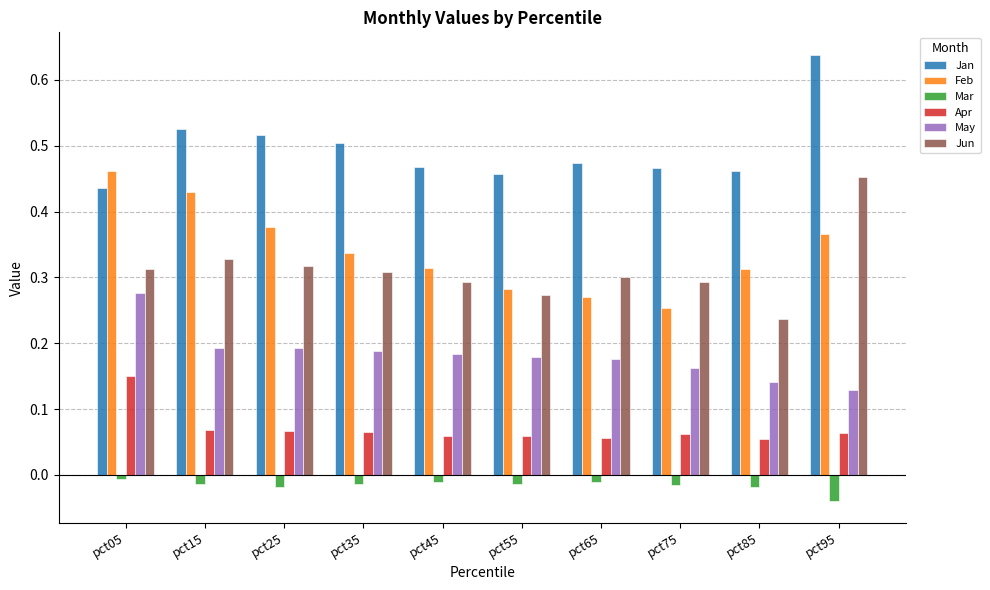

At which label does Apr reach its peak?

pct05